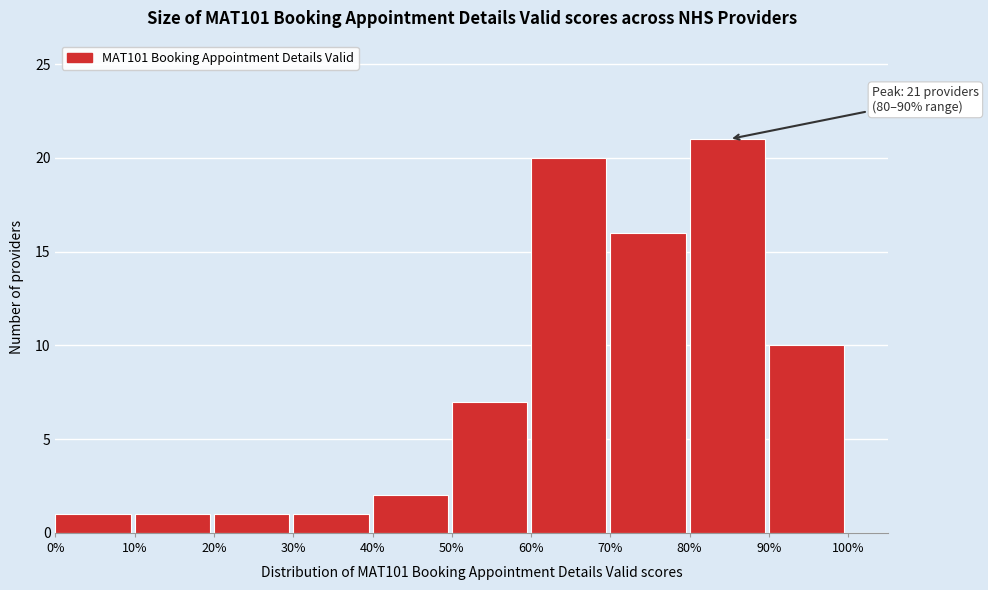

Which range on the x-axis has the tallest bar?

80% to 90%